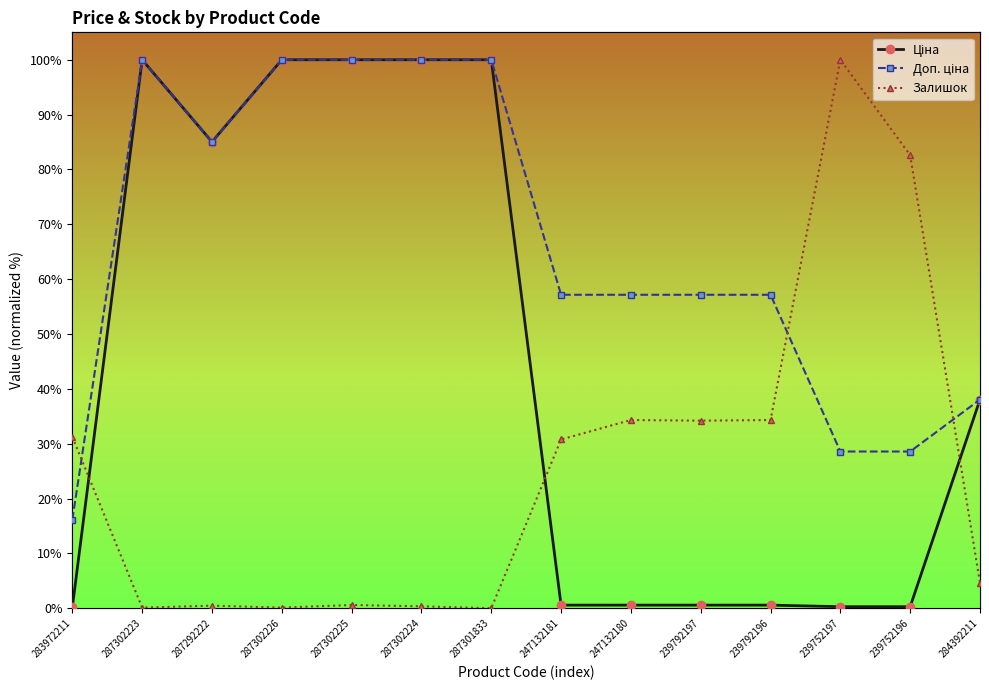

What is the difference between the second highest and minimum values in the Ціна series?

99.8